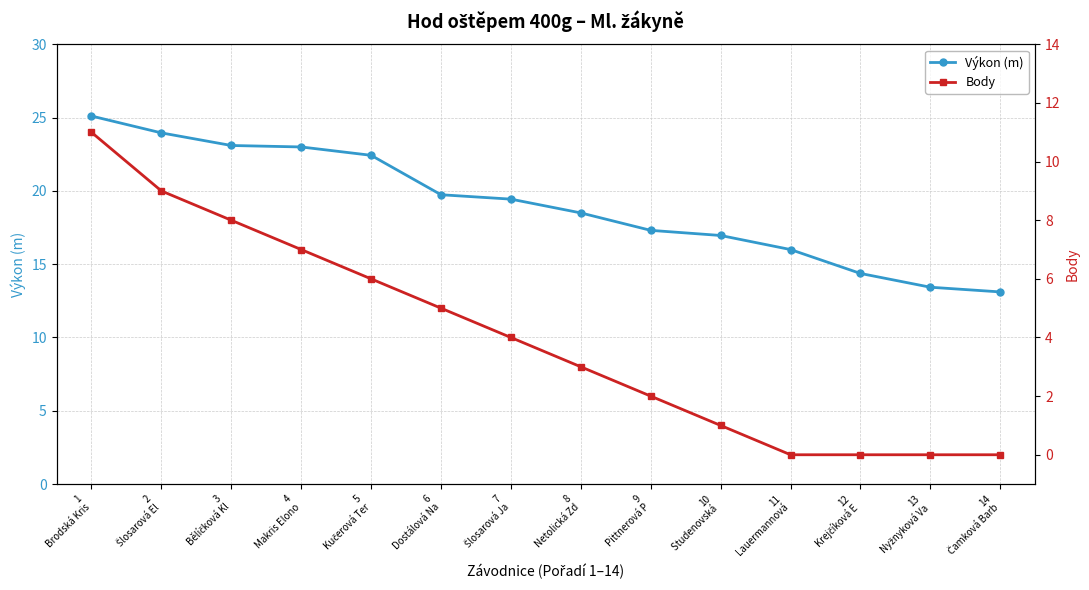

How many categories are shown in the chart?

14